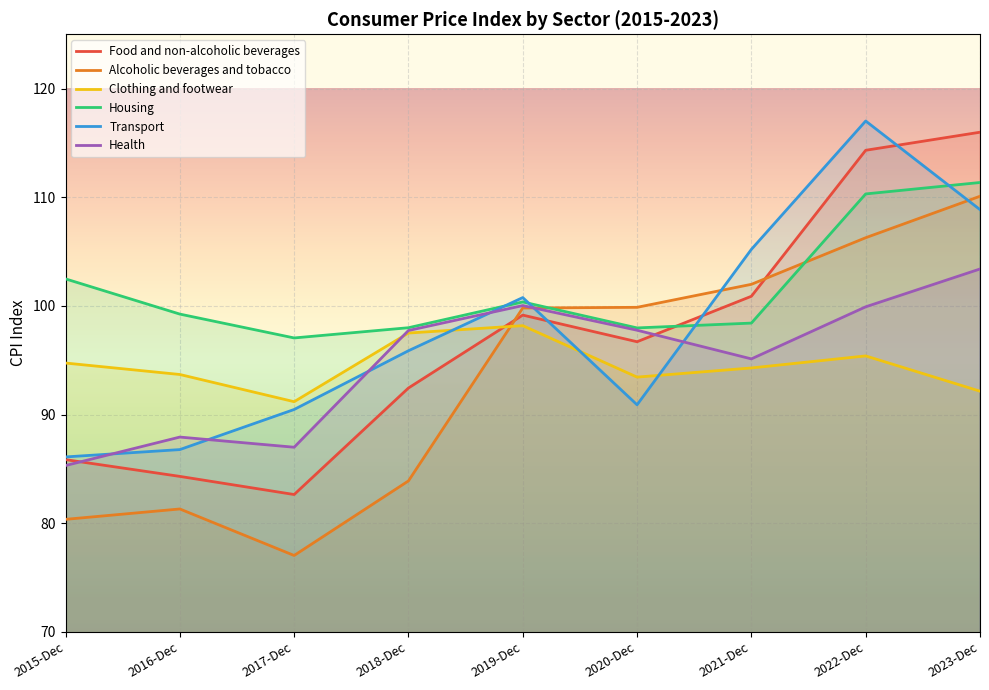

At which category does the chart reach its minimum across all series?

2017-Dec